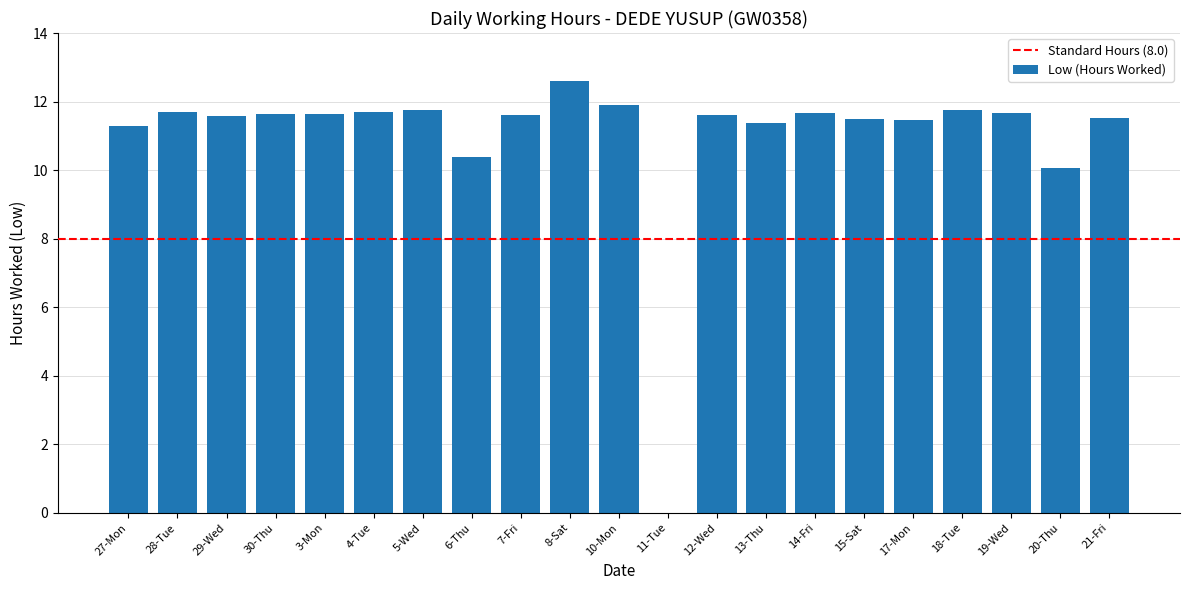

What is the greatest value displayed?

12.6